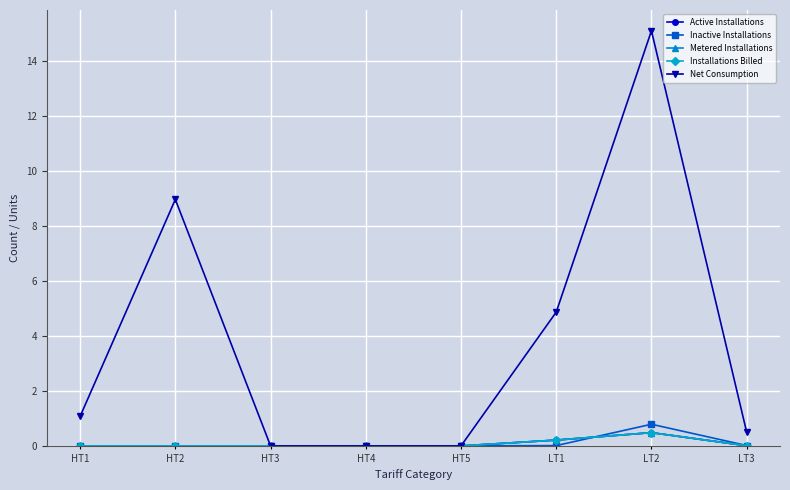

What is the highest value of the Active Installations series?

0.5